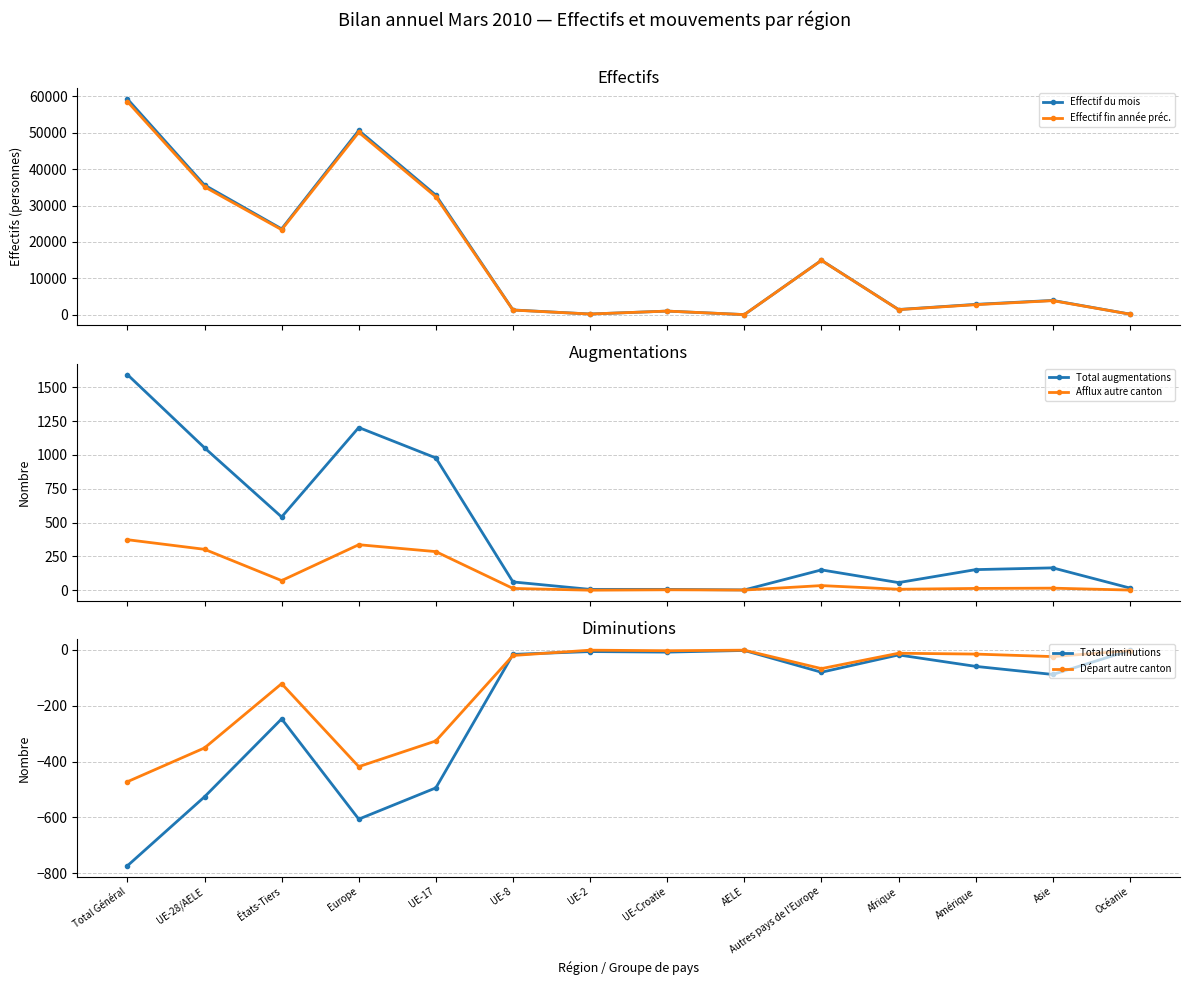

Which series has the largest total across all categories?

Effectif du mois